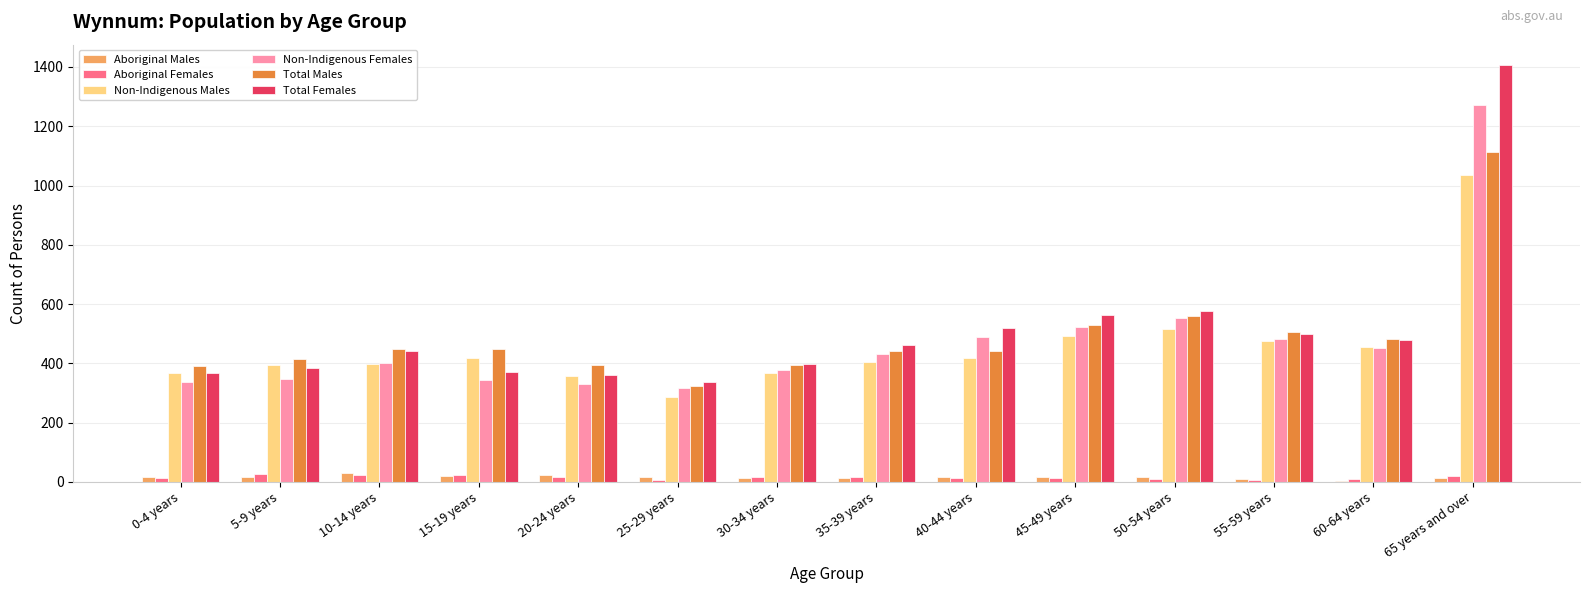

What is the sum of all Aboriginal Females values?

209